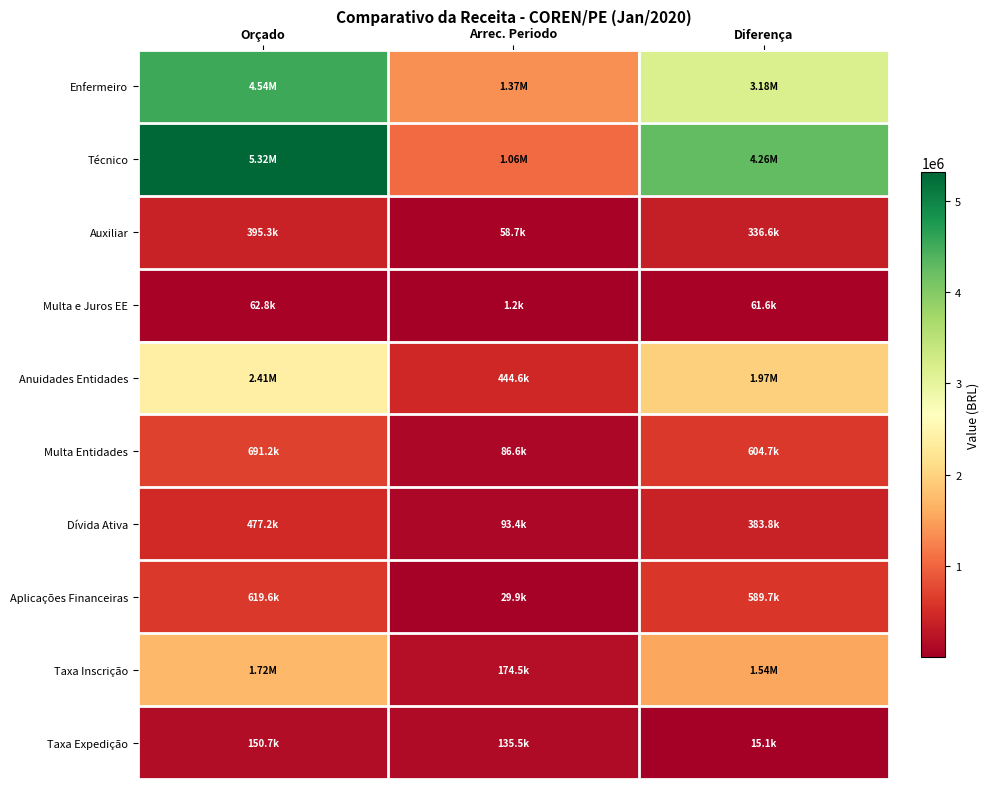

Count the number of data series in this chart.

10